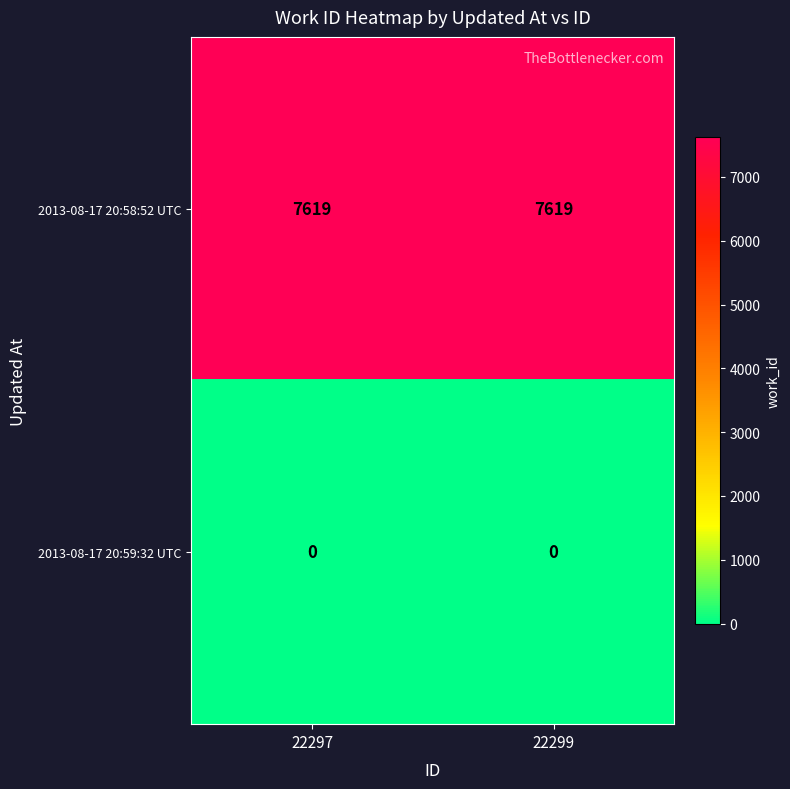

Rank the series by their maximum value, from highest to lowest.

2013-08-17 20:58:52 UTC, 2013-08-17 20:59:32 UTC